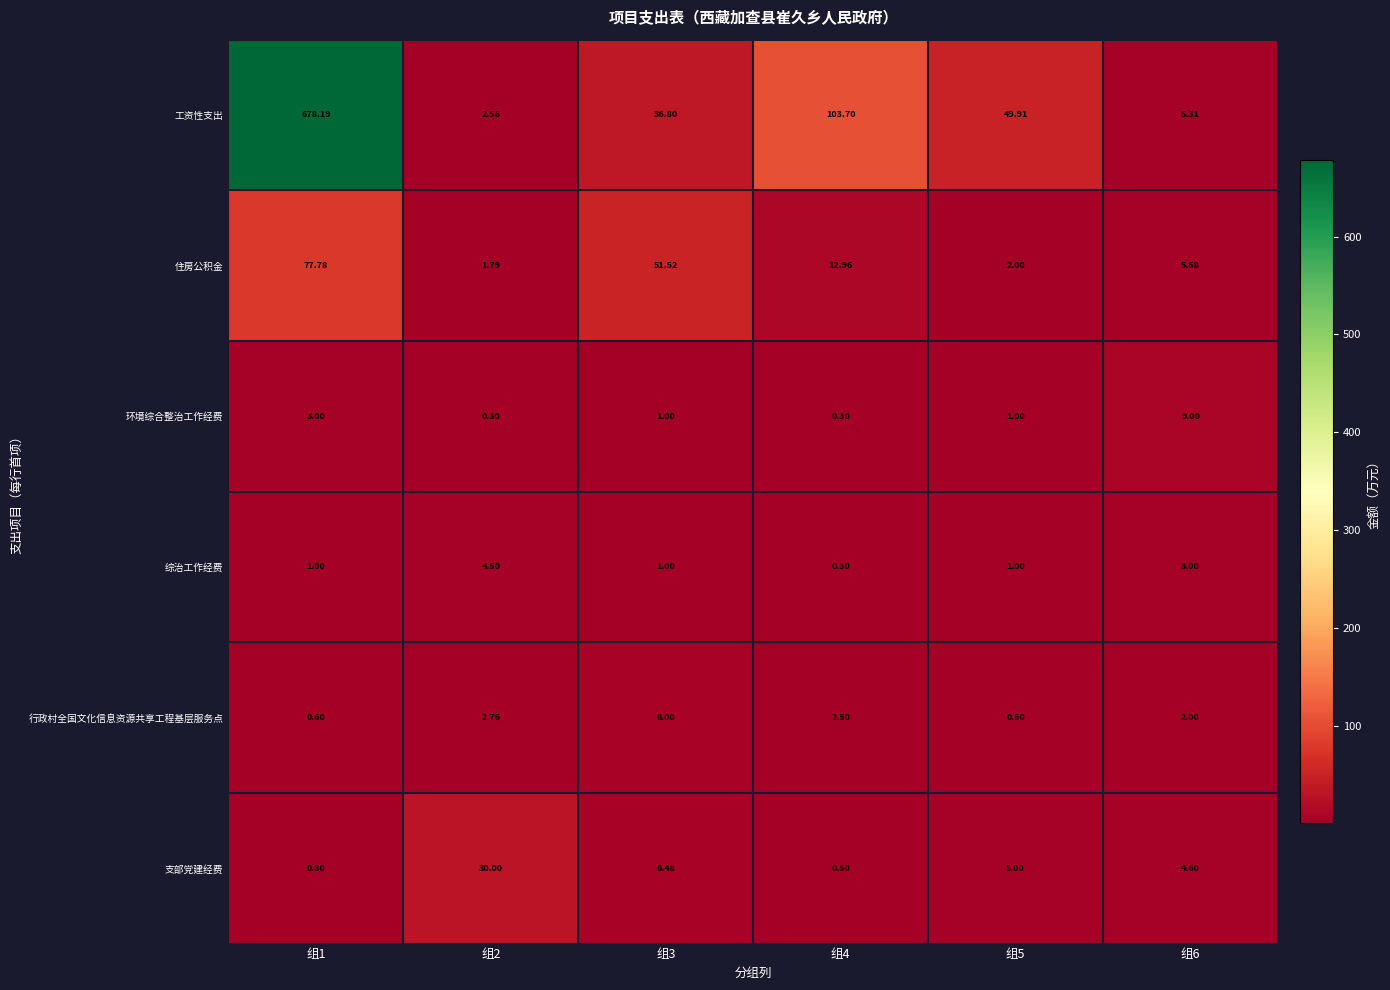

List the series in order of their peak value, highest first.

工资性支出, 住房公积金, 支部党建经费, 环境综合整治工作经费, 行政村全国文化信息资源共享工程基层服务点, 综治工作经费